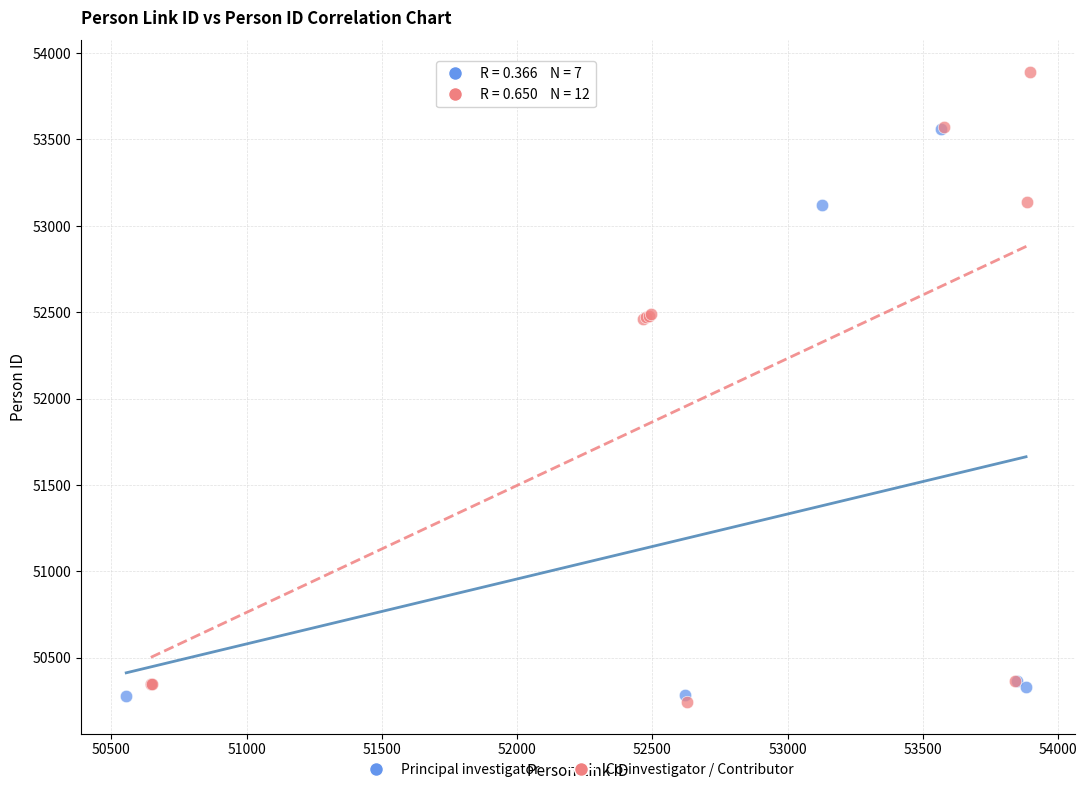

Which series has the largest Y range (max minus min)?

Co-investigator / Contributor